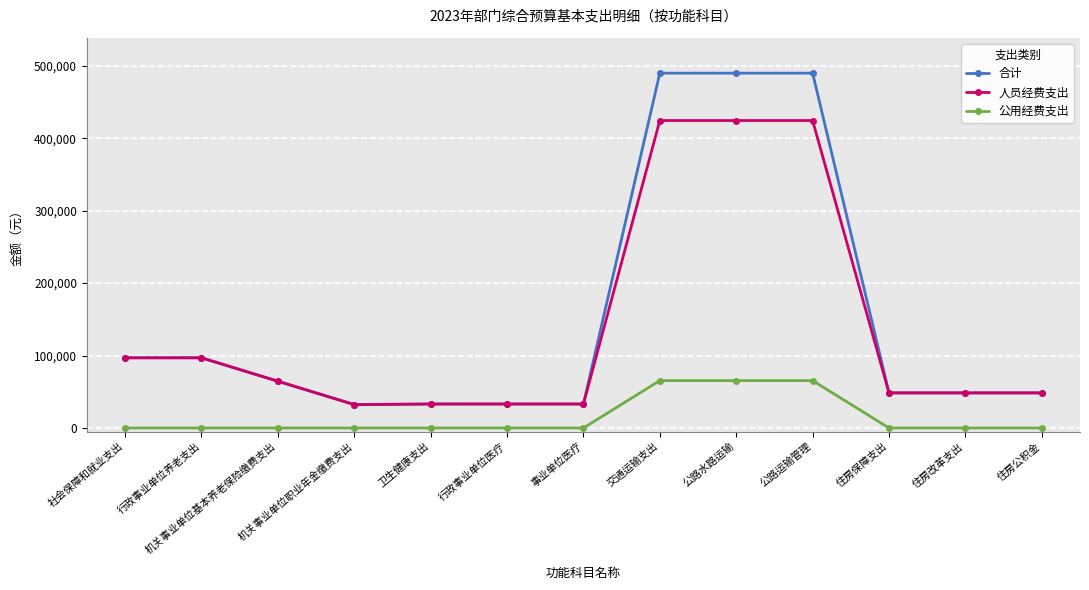

What is the total value across all series at 住房改革支出?

96888